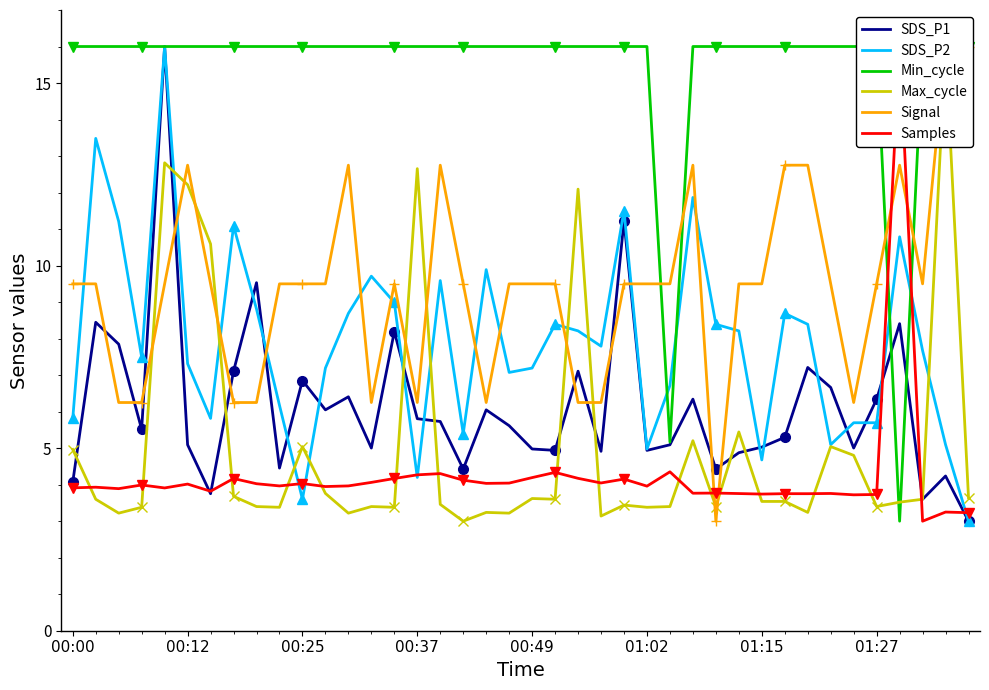

Is the value of SDS_P1 at 00:00 greater than the value of SDS_P2 at 00:12?

No